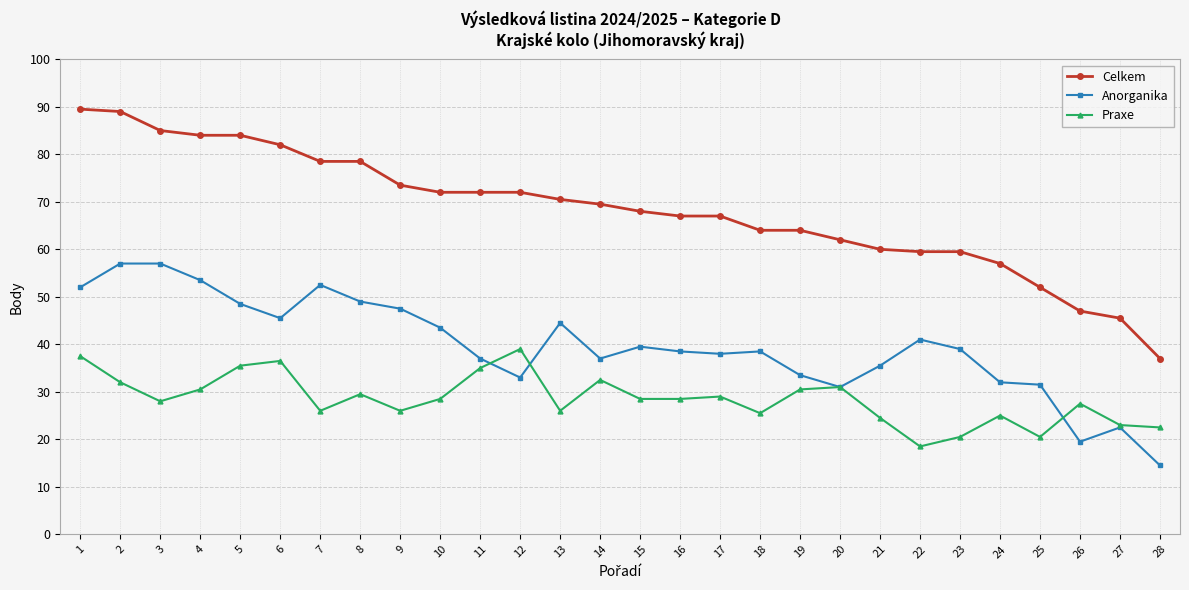

What is the minimum value for Praxe?

18.5